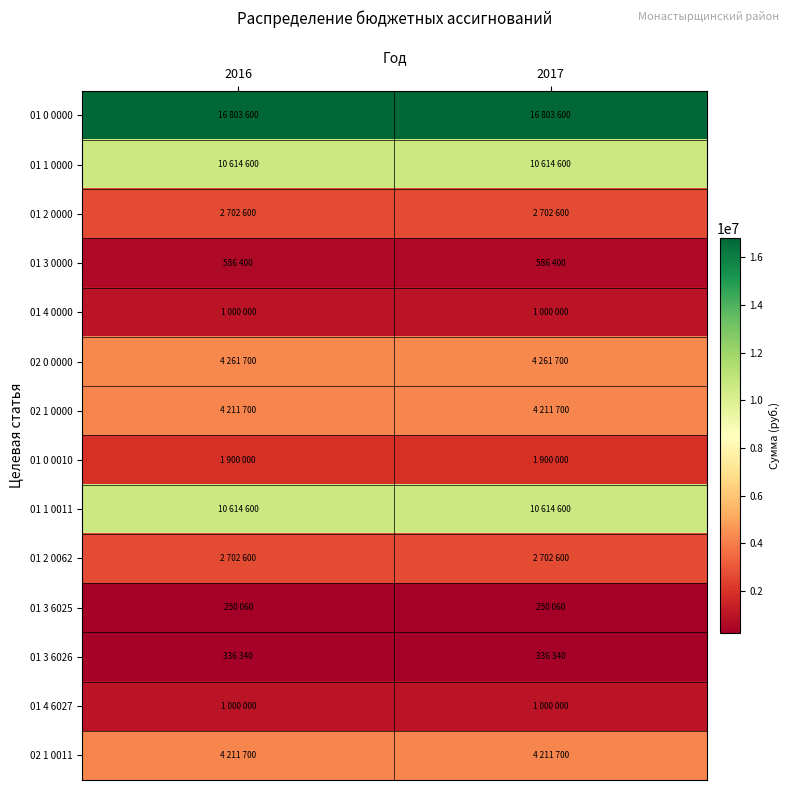

Reading left to right, list all the values displayed in this chart.

01 0 0000: 2016=16803600	2017=16803600
01 1 0000: 2016=10614600	2017=10614600
01 2 0000: 2016=2702600	2017=2702600
01 3 0000: 2016=586400	2017=586400
01 4 0000: 2016=1000000	2017=1000000
02 0 0000: 2016=4261700	2017=4261700
02 1 0000: 2016=4211700	2017=4211700
01 0 0010: 2016=1900000	2017=1900000
01 1 0011: 2016=10614600	2017=10614600
01 2 0062: 2016=2702600	2017=2702600
01 3 6025: 2016=250060	2017=250060
01 3 6026: 2016=336340	2017=336340
01 4 6027: 2016=1000000	2017=1000000
02 1 0011: 2016=4211700	2017=4211700